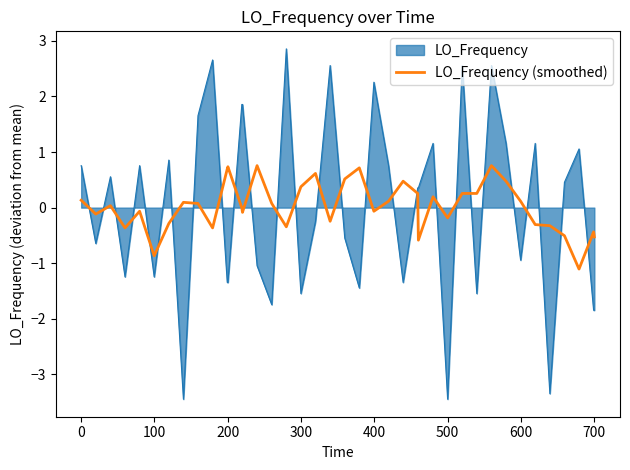

What is the difference between the maximum and minimum values in the LO_Frequency series?

6.3